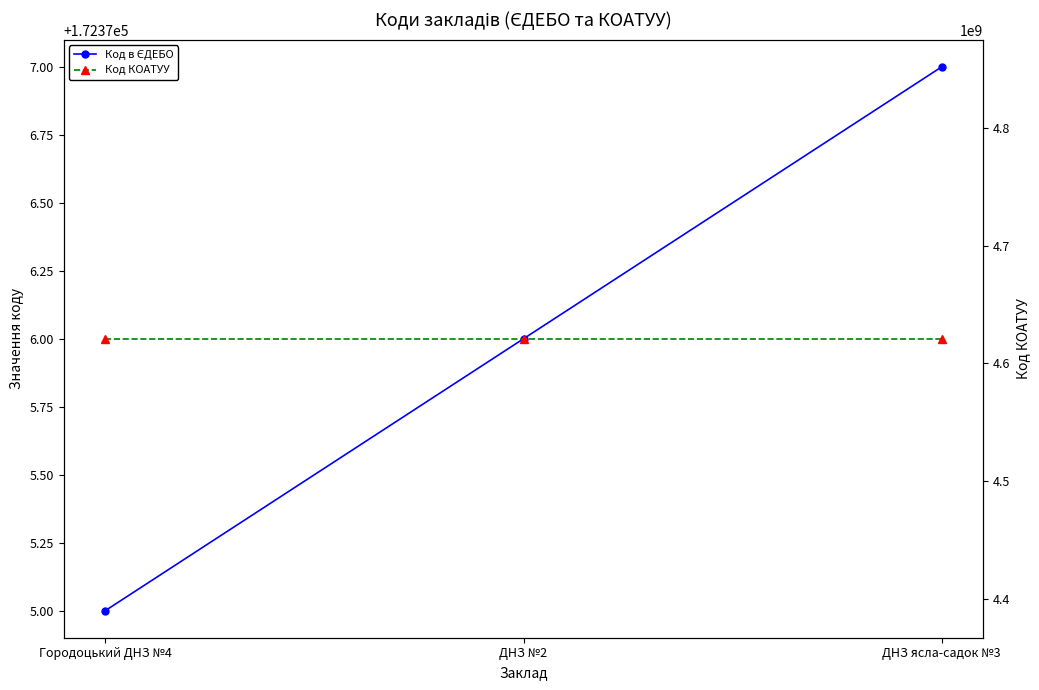

What is the highest value of the Код в ЄДЕБО series?

172377